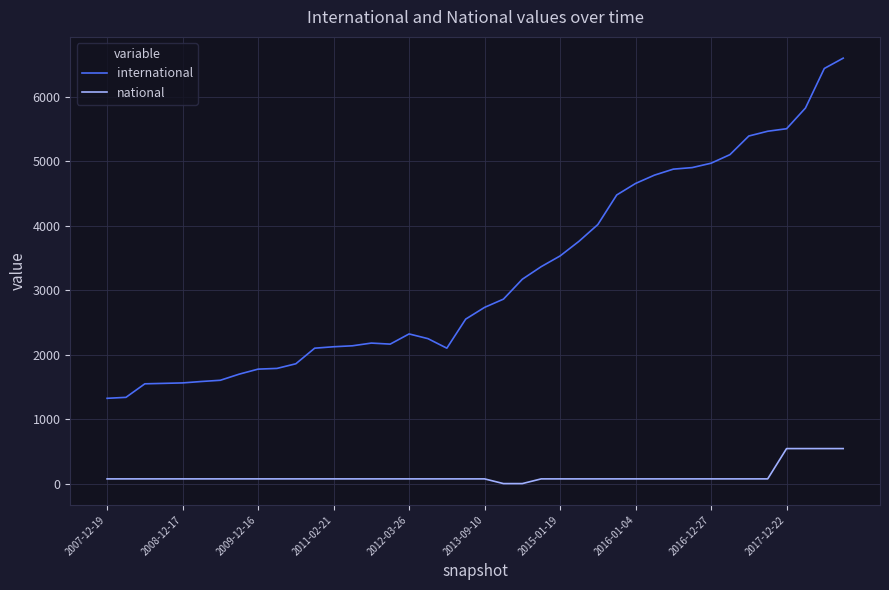

Which series has the widest spread of values?

international